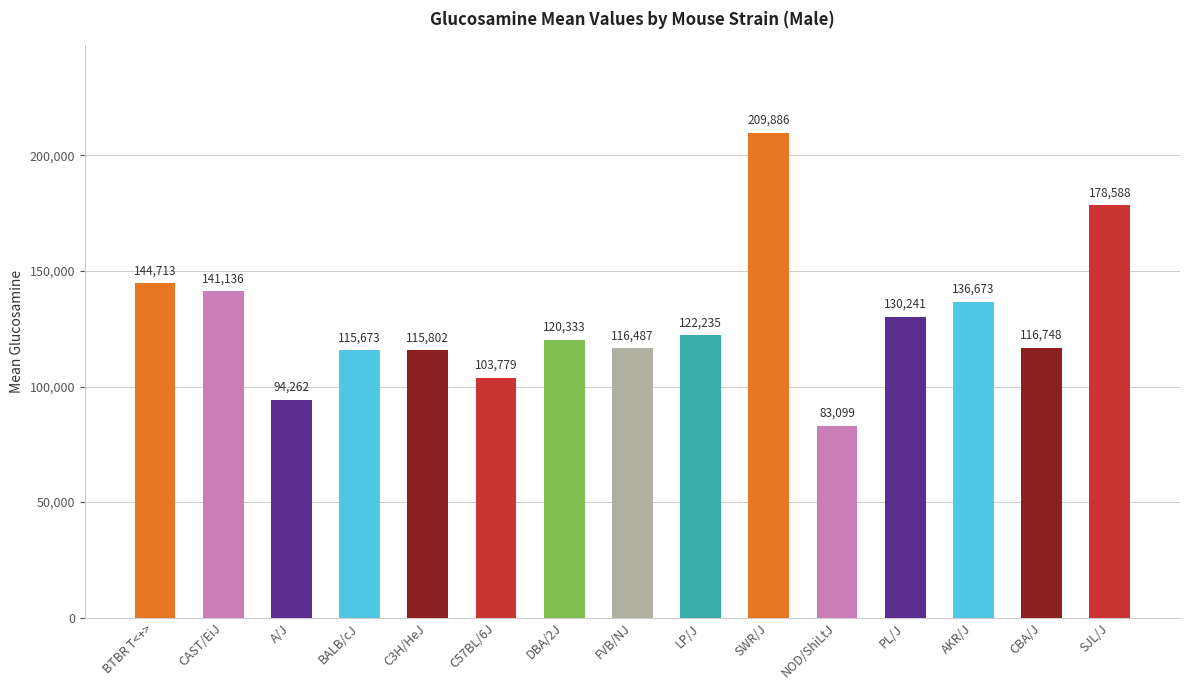

What is the sum of all values?

1929655